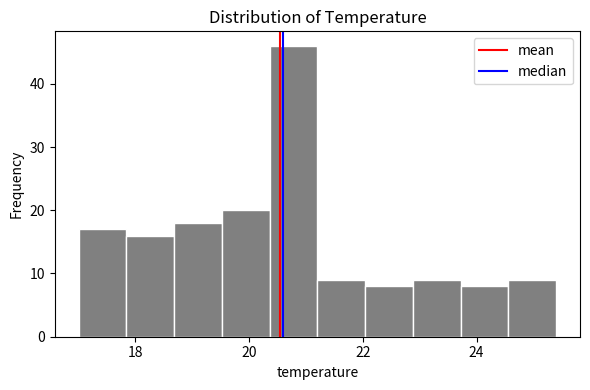

Reading left to right, list every bar in this chart as the range it spans on the x-axis followed by its height. Neither the bar edges nor the heights are printed on the chart, so give them approximately, as read against the axes.

17.00 to 17.84: 17
17.84 to 18.68: 16
18.68 to 19.52: 18
19.52 to 20.36: 20
20.36 to 21.20: 46
21.20 to 22.04: 9
22.04 to 22.88: 8
22.88 to 23.72: 9
23.72 to 24.56: 8
24.56 to 25.40: 9